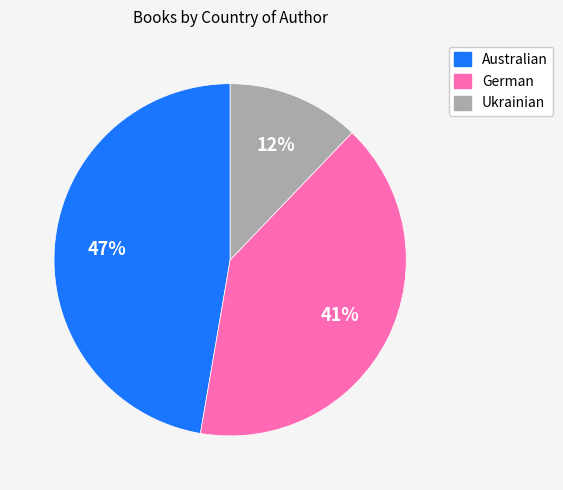

Do Australian and Ukrainian together represent more than half of the pie?

Yes